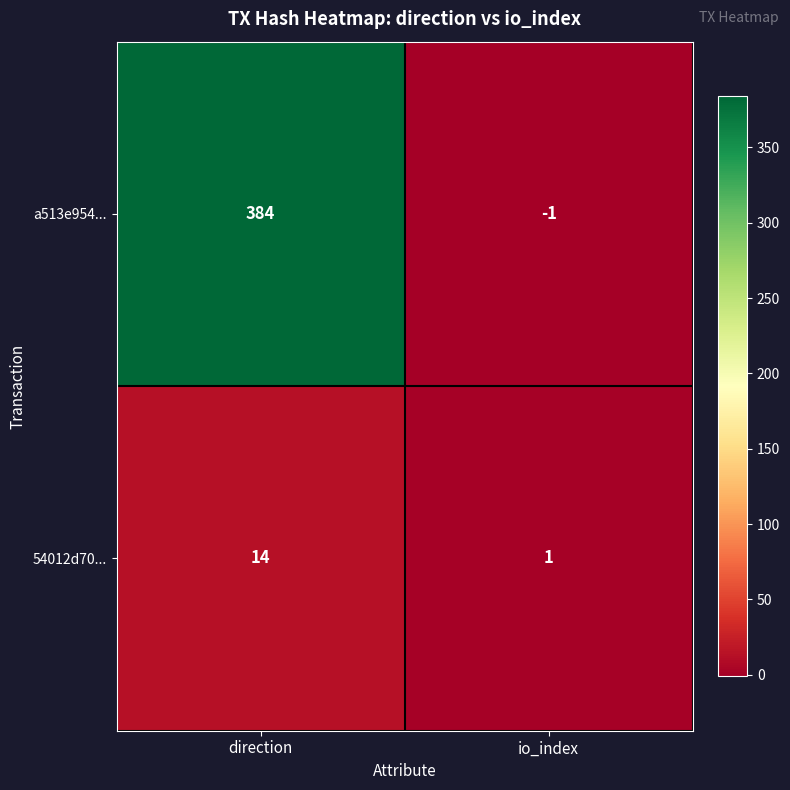

Reading left to right, transcribe all the data shown in this chart.

a513e954...: 384	-1
54012d70...: 14	1